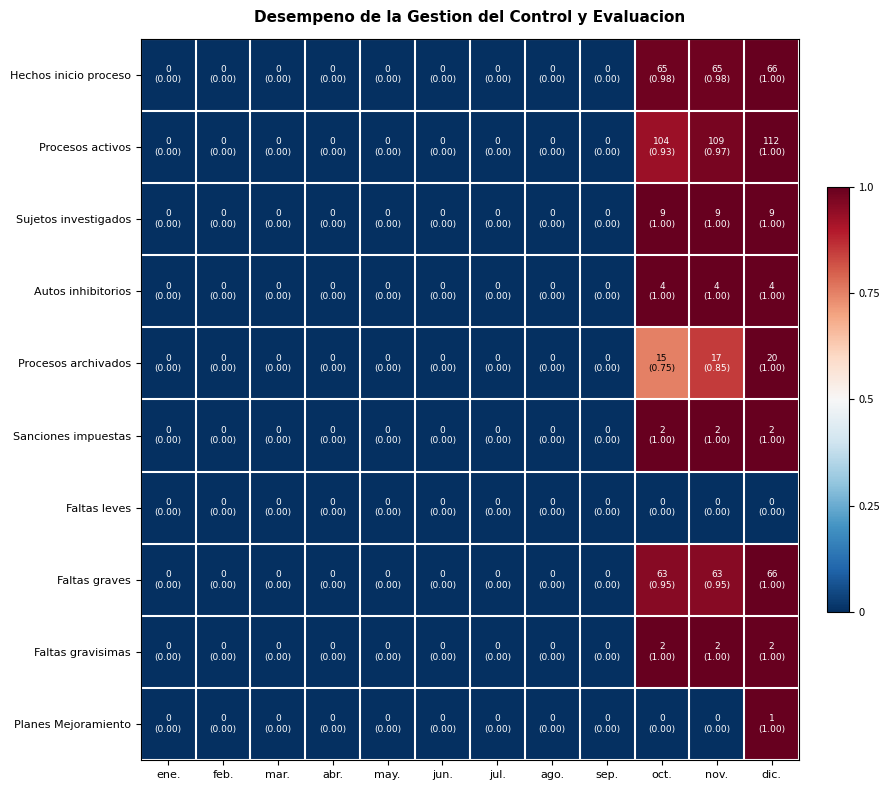

At how many categories does at least one series exceed 0?

3